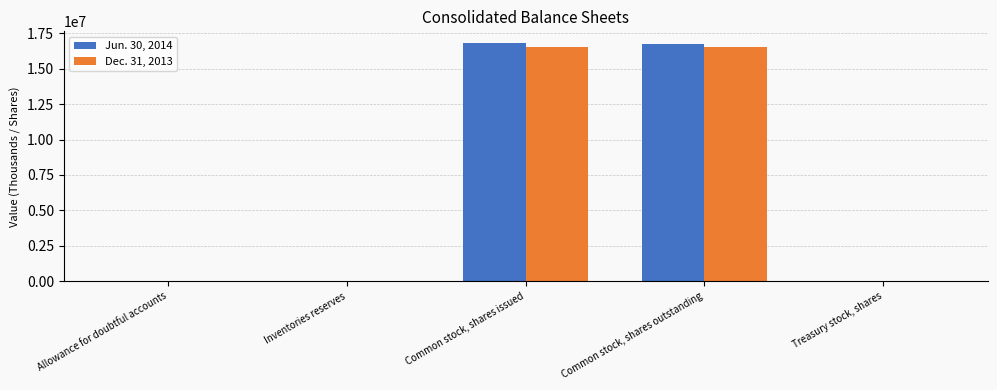

Where is Jun. 30, 2014 nearest to the value 8397631?

Common stock, shares outstanding